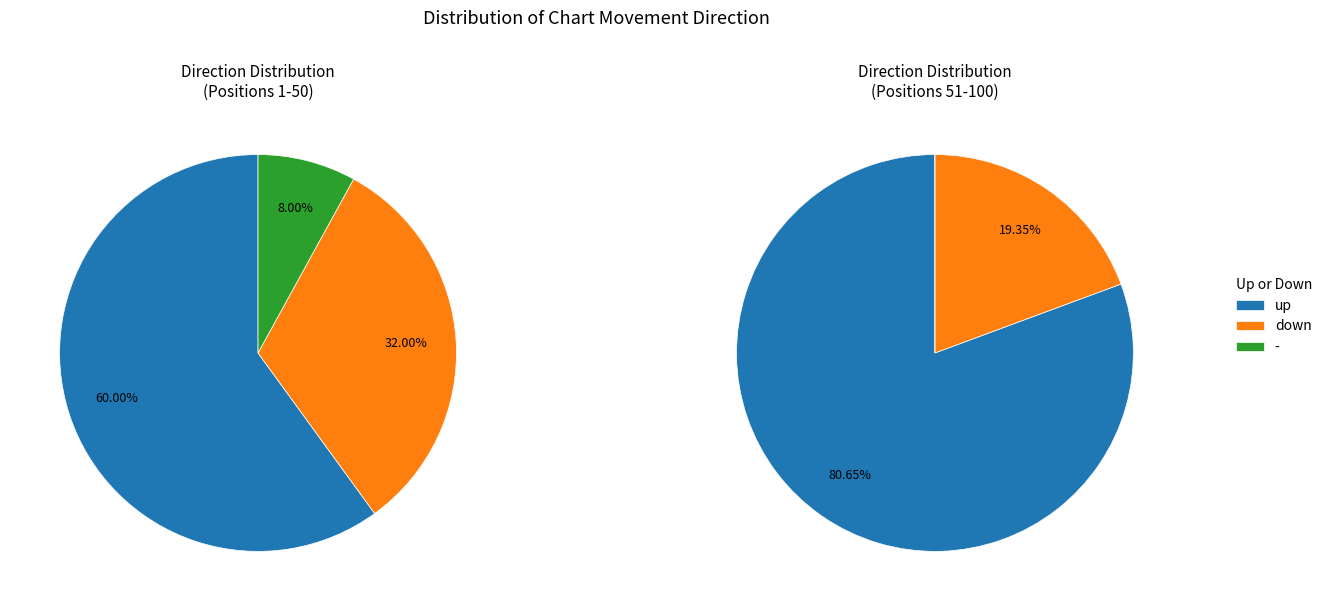

To the nearest percent, what percentage of the pie is up?

69%